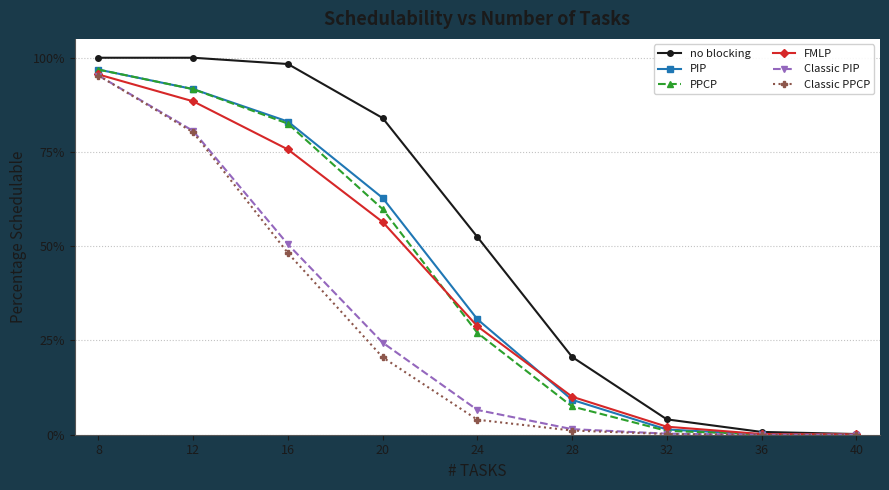

What are all the series names shown in the legend?

no blocking, PIP, PPCP, FMLP, Classic PIP, Classic PPCP